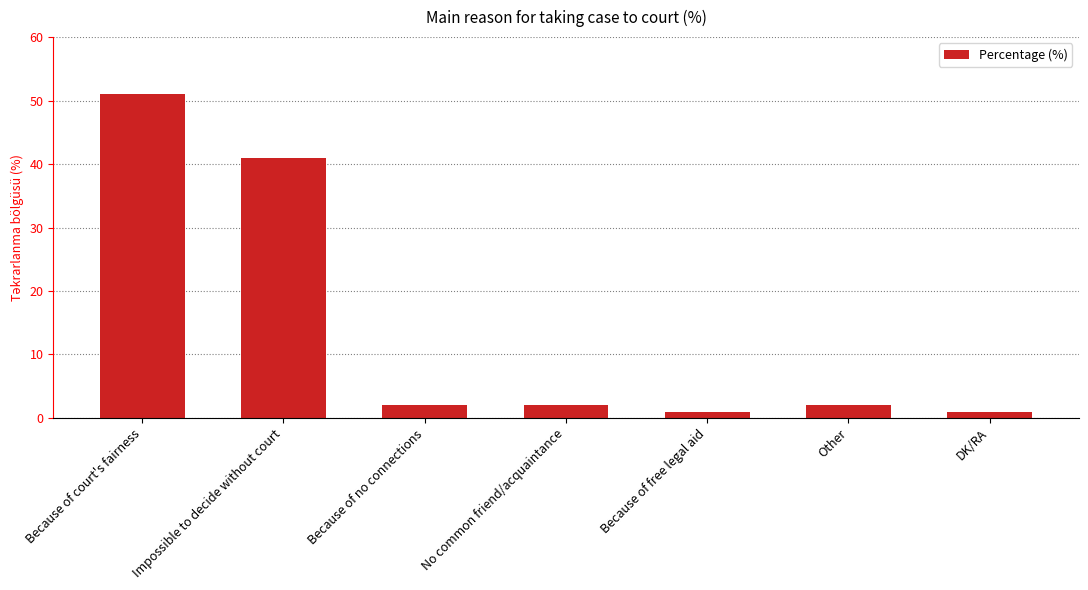

The chart shows a value of 2 at Other. True or false?

True